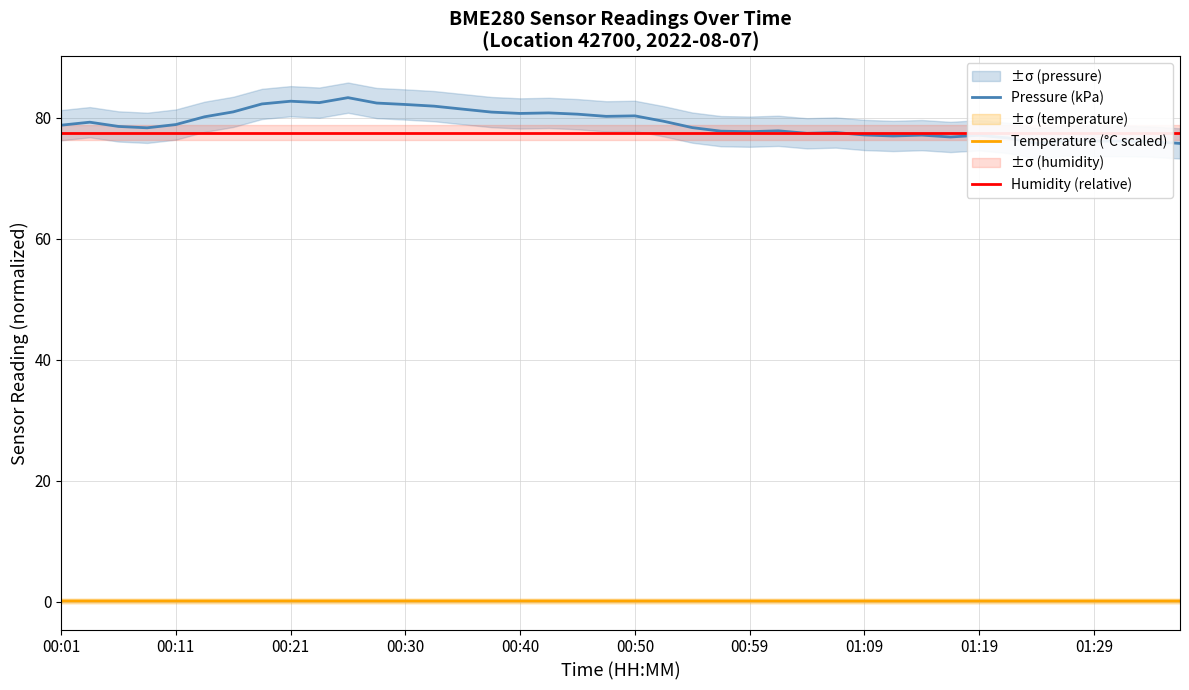

True or false: Temperature (°C scaled) and Humidity (relative) intersect in this chart.

False